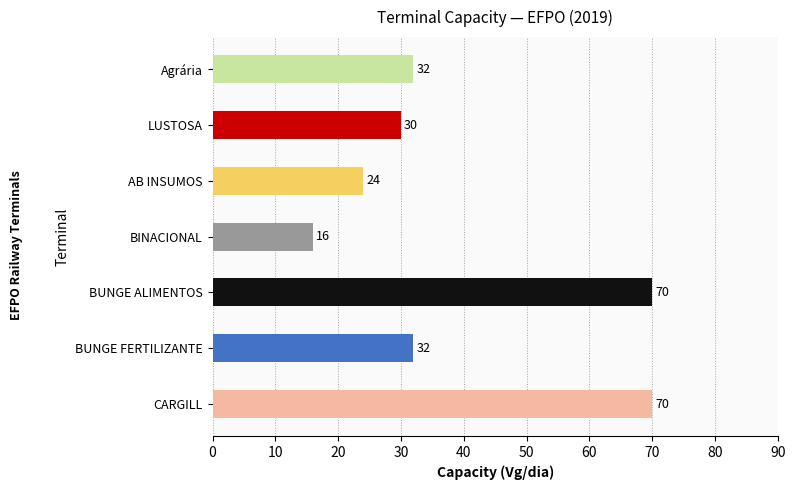

How many values are below 32?

3